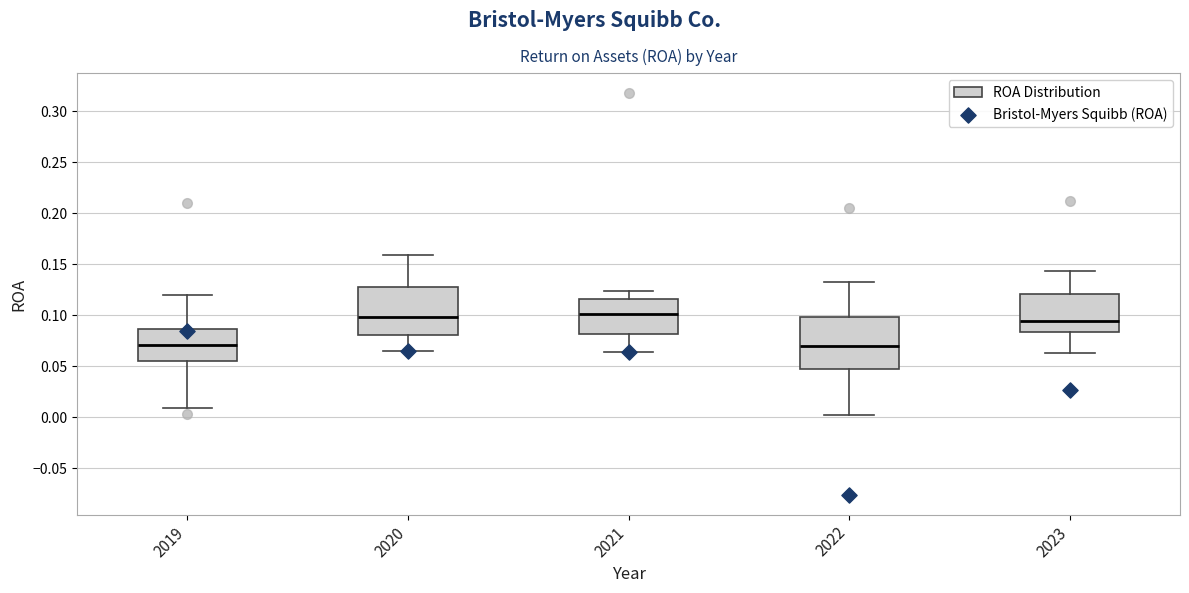

Where does the median line of the box at x = 2020 sit on the y-axis? The values are not printed on the chart, so give them approximately, as read against the axis.

0.100